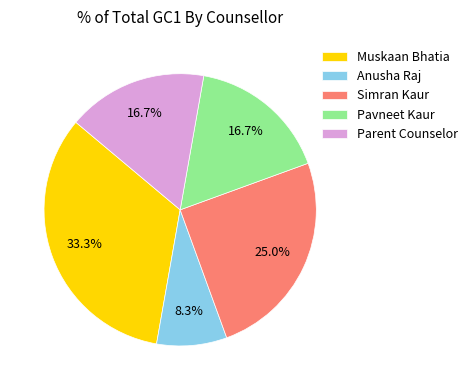

Do Anusha Raj and Muskaan Bhatia together represent more than half of the pie?

No